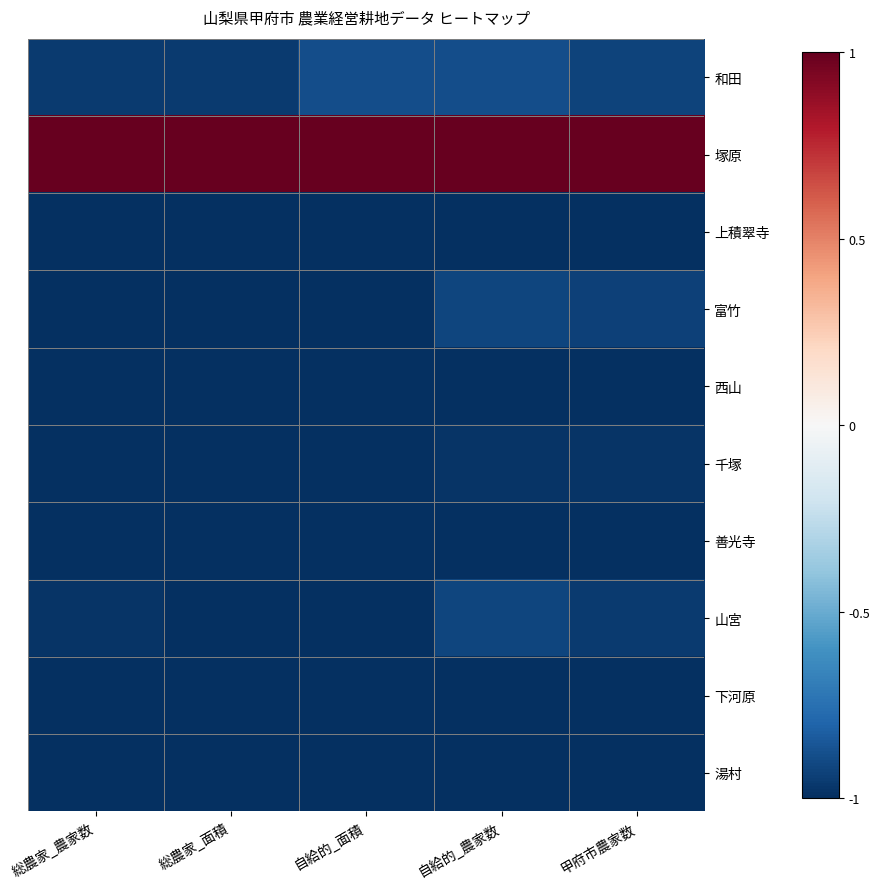

Reading left to right, what are all the values shown in this chart?

和田: 総農家_農家数=-1.0	総農家_面積=-1.0	自給的_面積=-0.9	自給的_農家数=-0.9	甲府市農家数=-0.9
塚原: 総農家_農家数=1.0	総農家_面積=1.0	自給的_面積=1.0	自給的_農家数=1.0	甲府市農家数=1.0
上積翠寺: 総農家_農家数=-1.0	総農家_面積=-1.0	自給的_面積=-1.0	自給的_農家数=-1.0	甲府市農家数=-1.0
富竹: 総農家_農家数=-1.0	総農家_面積=-1.0	自給的_面積=-1.0	自給的_農家数=-0.9	甲府市農家数=-0.9
西山: 総農家_農家数=-1.0	総農家_面積=-1.0	自給的_面積=-1.0	自給的_農家数=-1.0	甲府市農家数=-1.0
千塚: 総農家_農家数=-1.0	総農家_面積=-1.0	自給的_面積=-1.0	自給的_農家数=-1.0	甲府市農家数=-1.0
善光寺: 総農家_農家数=-1.0	総農家_面積=-1.0	自給的_面積=-1.0	自給的_農家数=-1.0	甲府市農家数=-1.0
山宮: 総農家_農家数=-1.0	総農家_面積=-1.0	自給的_面積=-1.0	自給的_農家数=-0.9	甲府市農家数=-1.0
下河原: 総農家_農家数=-1.0	総農家_面積=-1.0	自給的_面積=-1.0	自給的_農家数=-1.0	甲府市農家数=-1.0
湯村: 総農家_農家数=-1.0	総農家_面積=-1.0	自給的_面積=-1.0	自給的_農家数=-1.0	甲府市農家数=-1.0